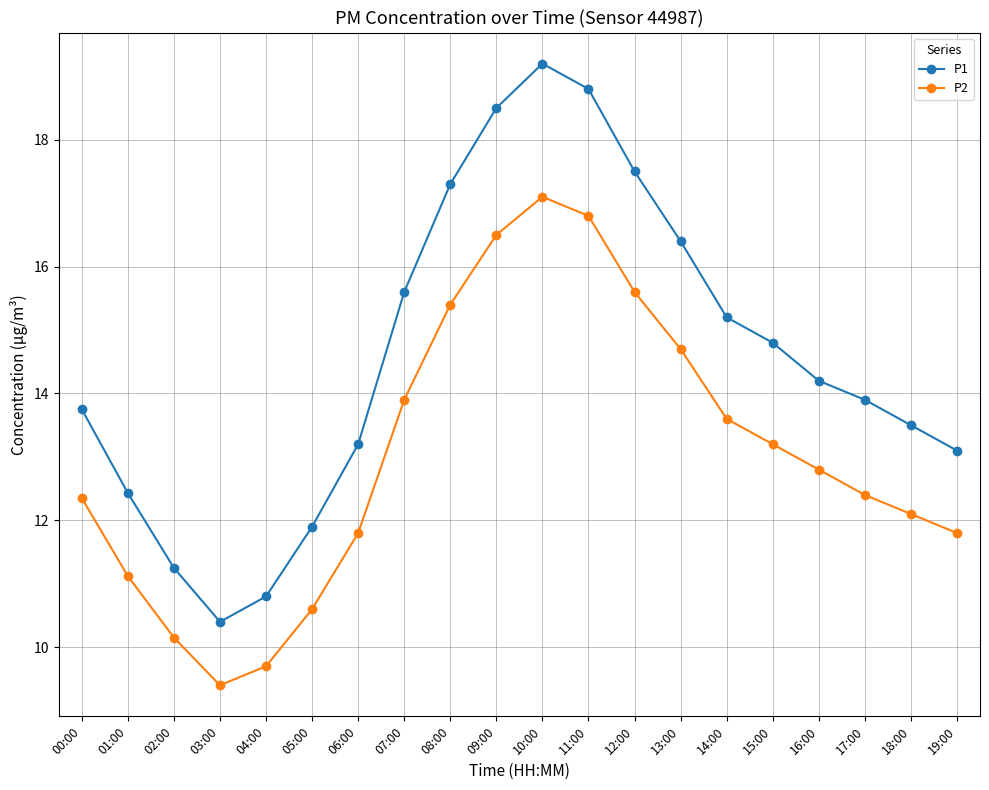

True or false: P1 and P2 cross at least once.

False